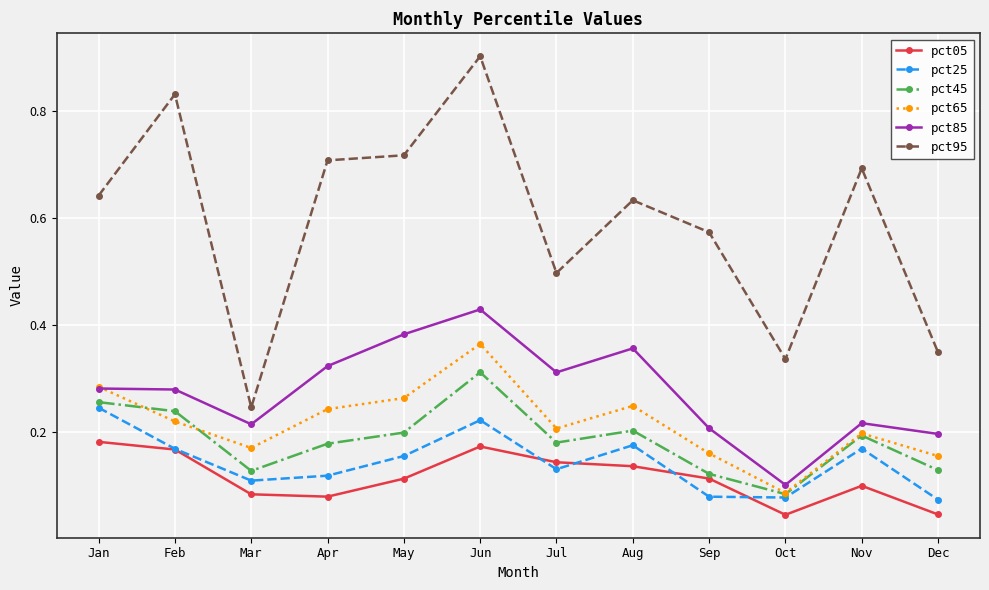

True or false: pct65 and pct95 cross at least once.

False